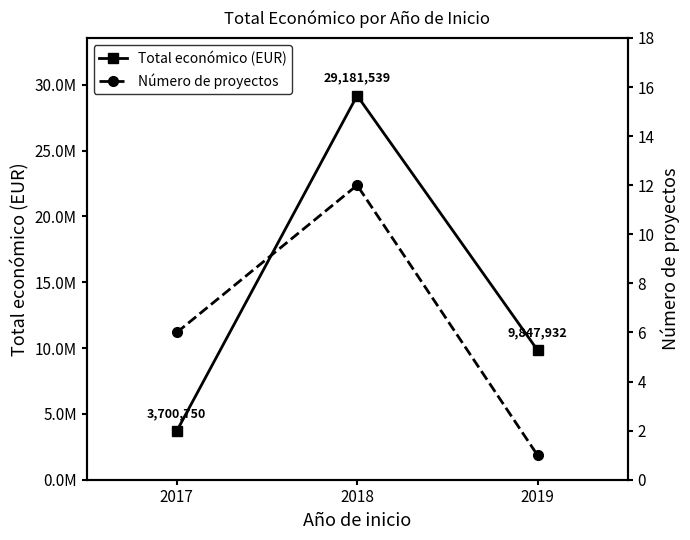

How many values in the Total económico (EUR) series exceed 9847932?

1